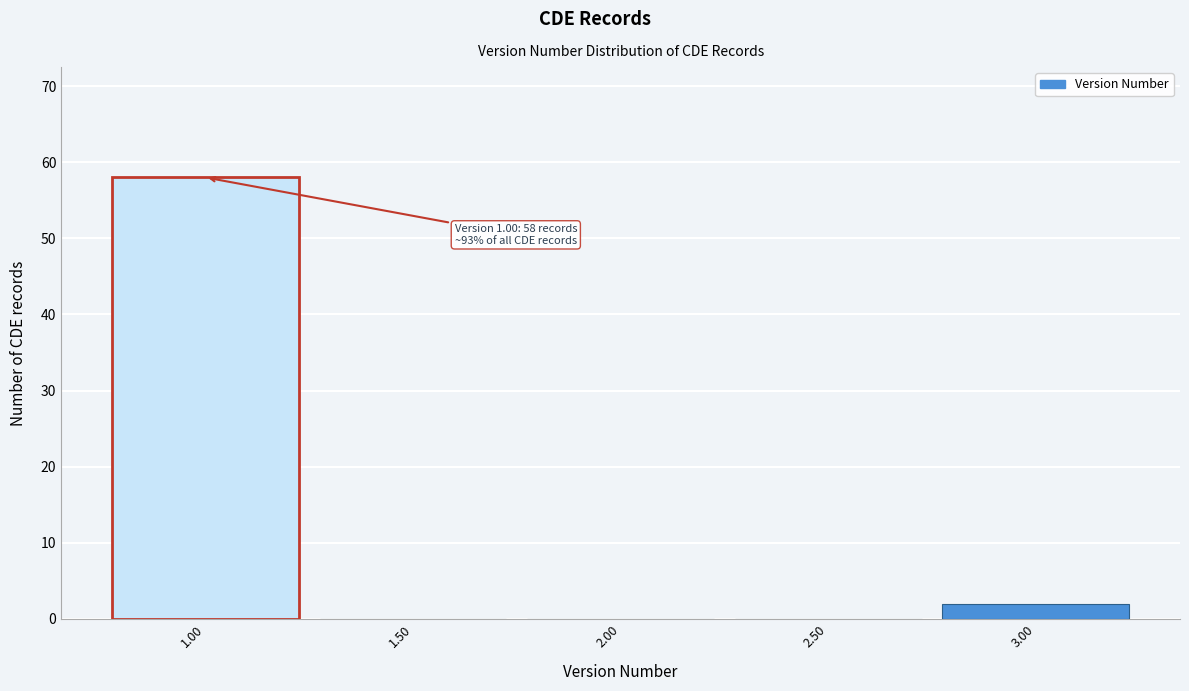

Over which range of the x-axis is the bar tallest?

0.75 to 1.25